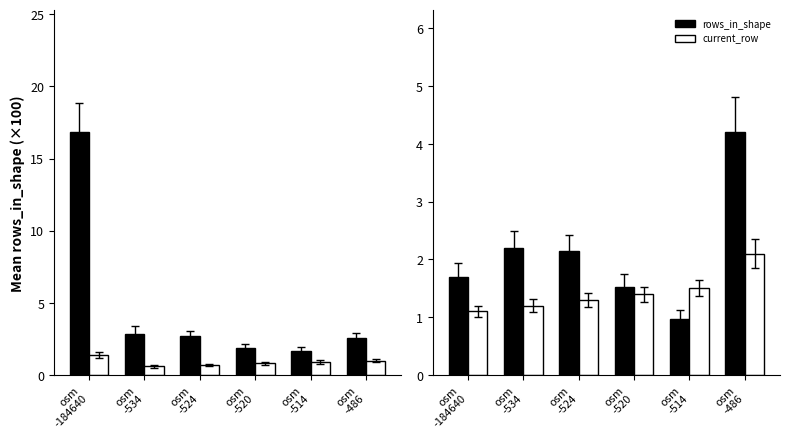

Which series has the largest total across all categories?

rows_in_shape